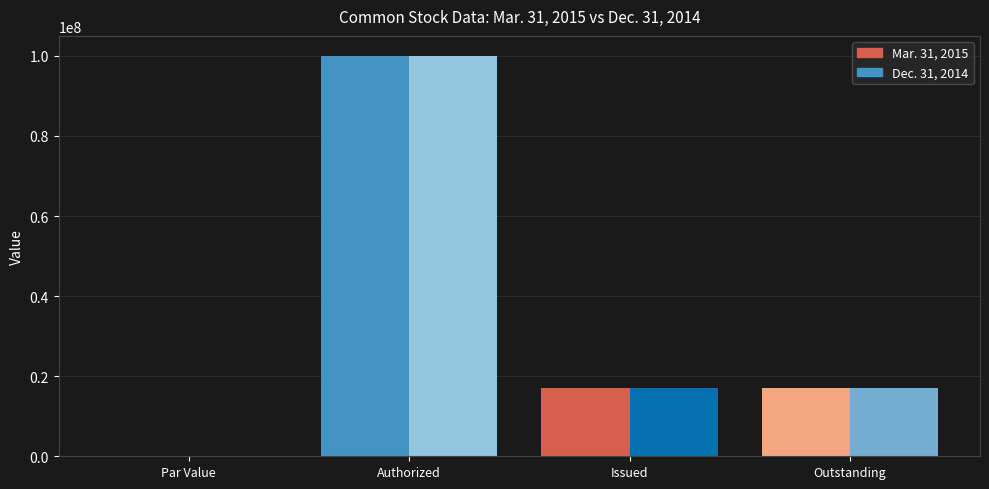

How many Dec. 31, 2014 values are between 17118993 and 100000000?

3